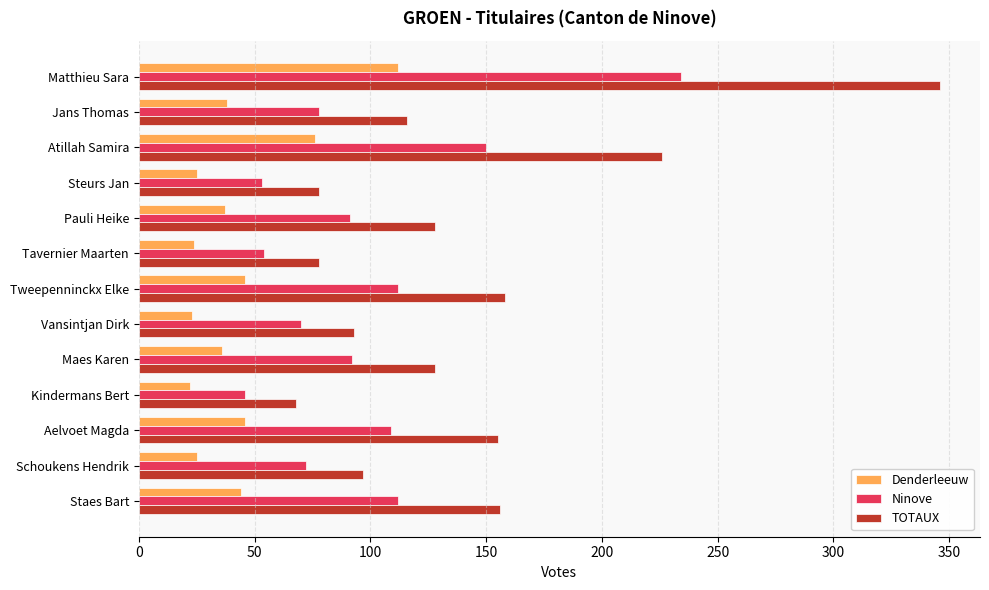

What is the lowest value of the TOTAUX series?

68